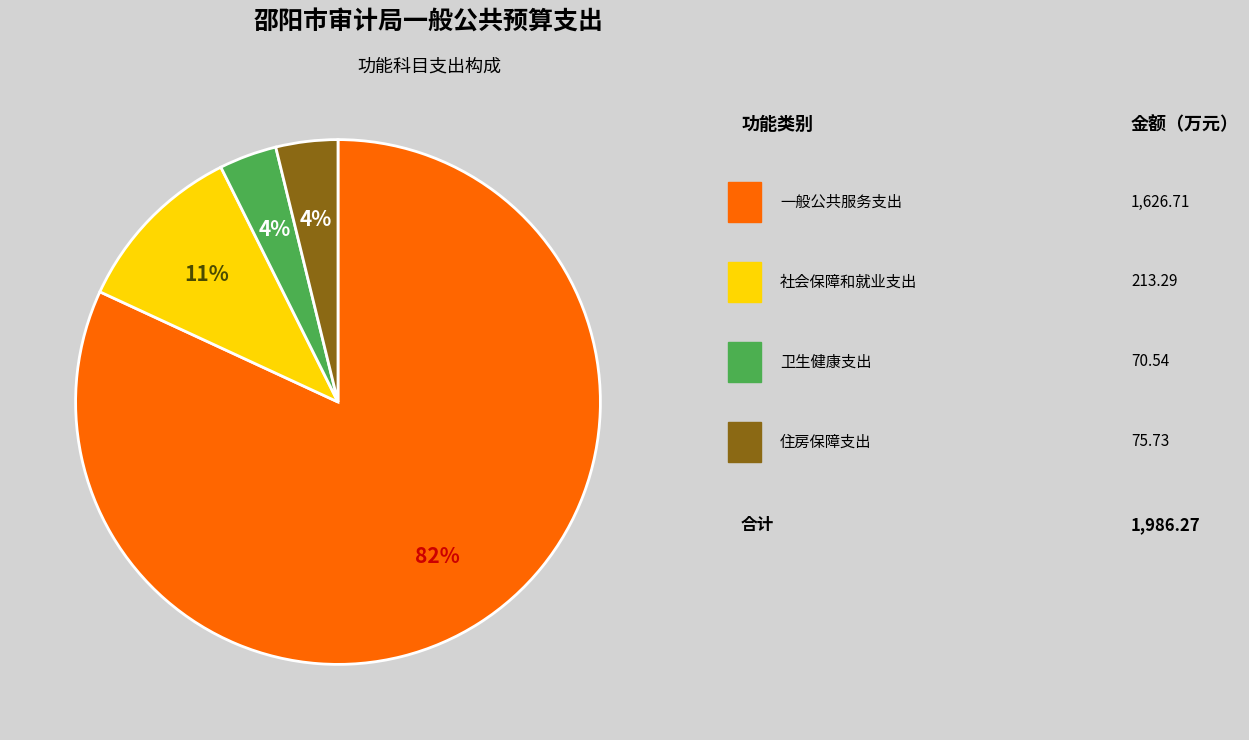

Is there any slice that represents more than half of the pie?

Yes